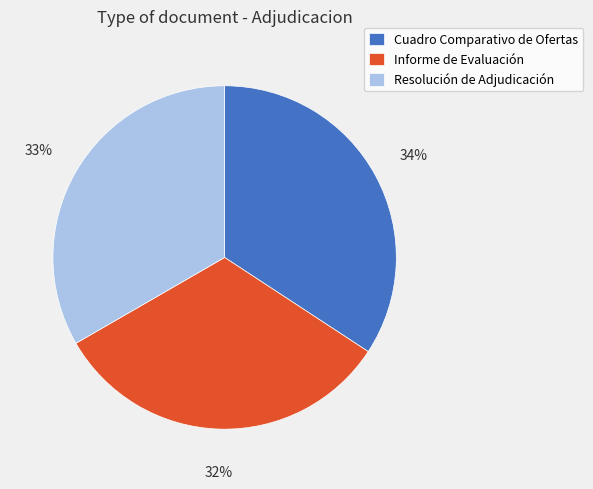

True or false: Resolución de Adjudicación accounts for 40% of the total.

False